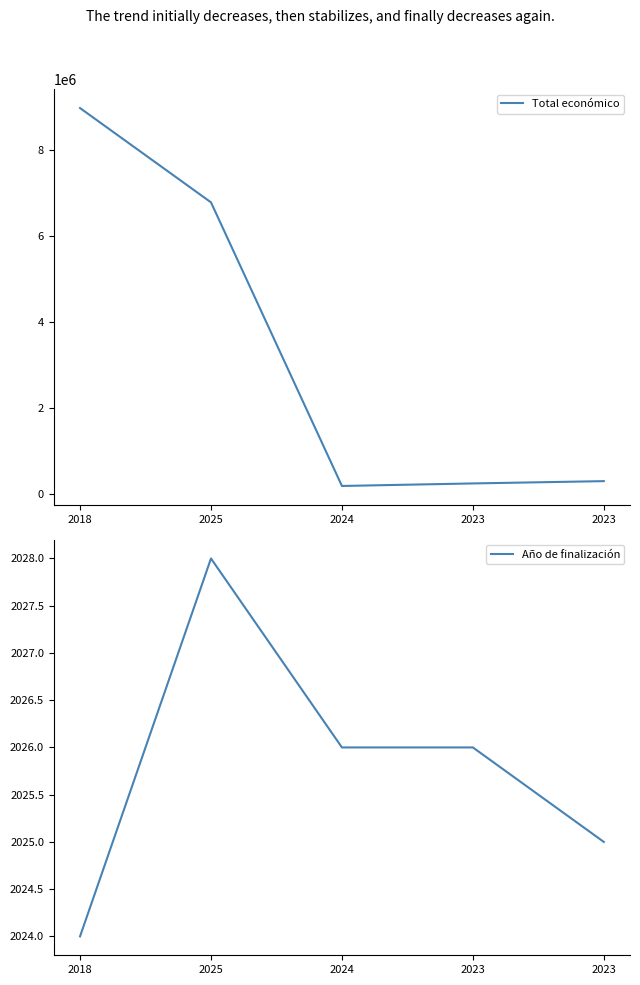

Which series has the largest total across all categories?

Total económico